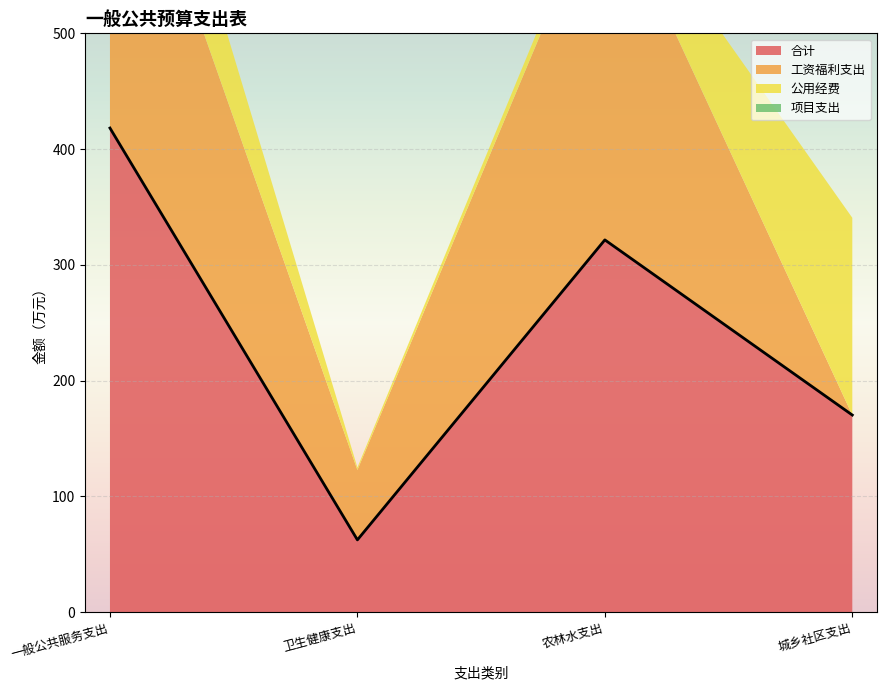

List the labels in order of 工资福利支出 value, smallest first.

城乡社区支出, 卫生健康支出, 农林水支出, 一般公共服务支出